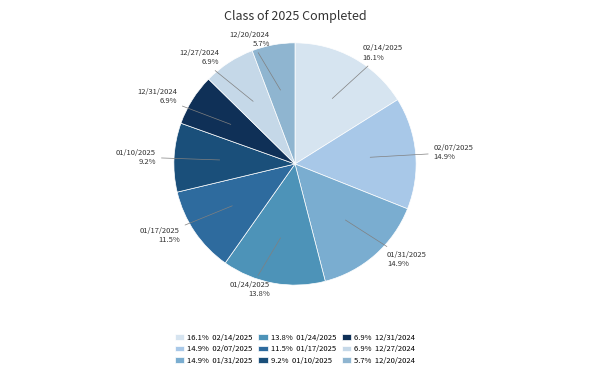

What is the smallest slice in the pie chart?

12/20/2024